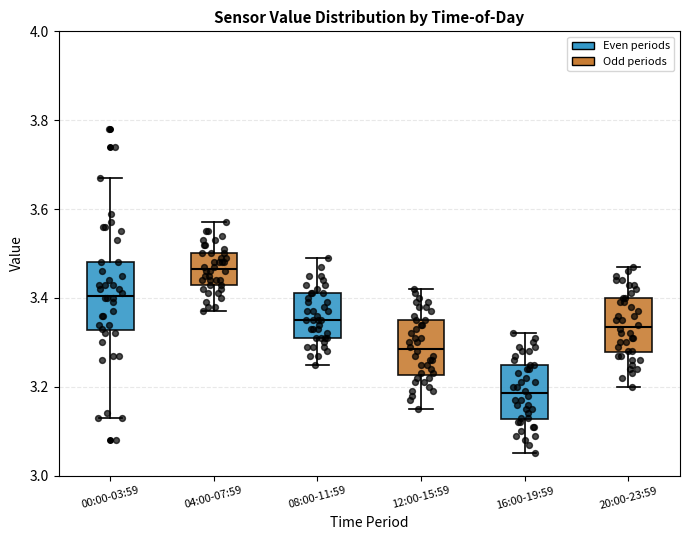

Reading left to right, read every box against the y-axis: the position of its median line, the range the box covers, and the ends of its whiskers. The values are not printed on the chart, so give them approximately, as read against the axis.

00:00-03:59: median 3.40, box 3.32 to 3.48, whiskers 3.14 to 3.68
04:00-07:59: median 3.46, box 3.44 to 3.50, whiskers 3.38 to 3.58
08:00-11:59: median 3.36, box 3.32 to 3.42, whiskers 3.26 to 3.50
12:00-15:59: median 3.28, box 3.22 to 3.36, whiskers 3.16 to 3.42
16:00-19:59: median 3.18, box 3.12 to 3.26, whiskers 3.06 to 3.32
20:00-23:59: median 3.34, box 3.28 to 3.40, whiskers 3.20 to 3.48